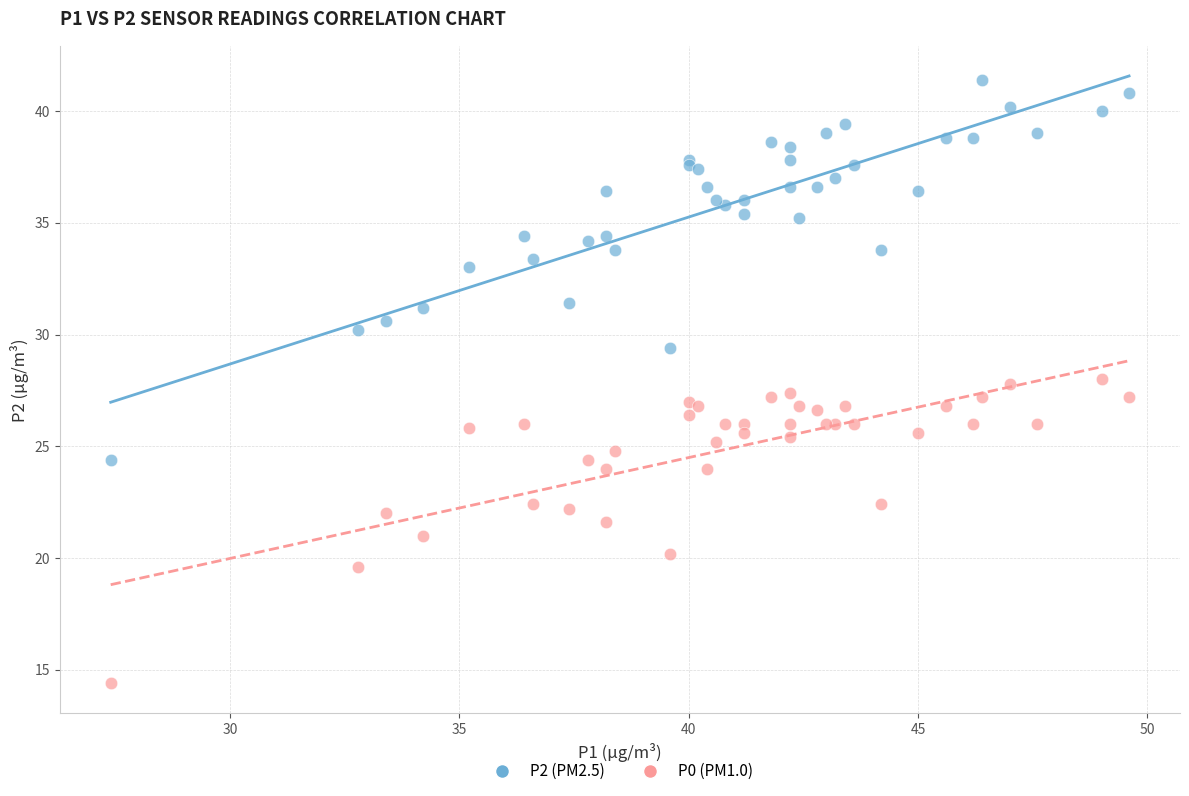

What are all the series names shown in the legend?

P2 (PM2.5), P0 (PM1.0)